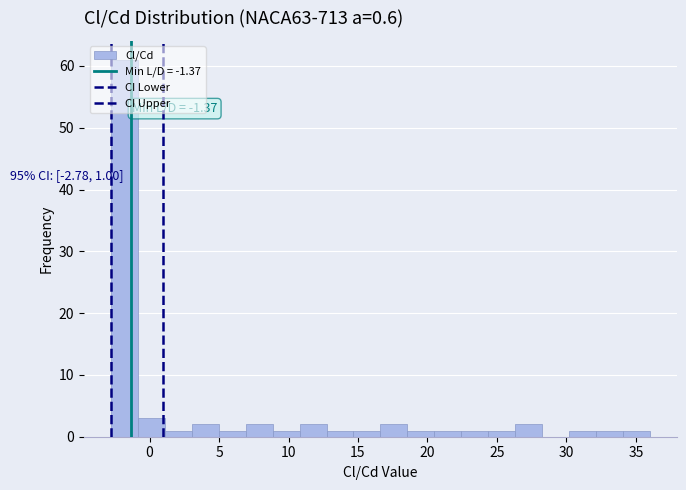

Read against the x-axis, roughly where is the centre of the tallest bar?

-2.0